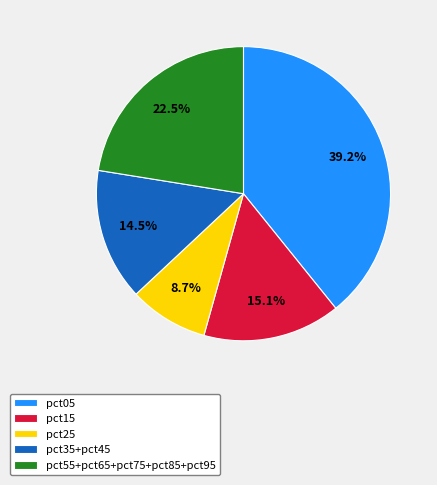

Does pct55+pct65+pct75+pct85+pct95 represent more than half of the total?

No